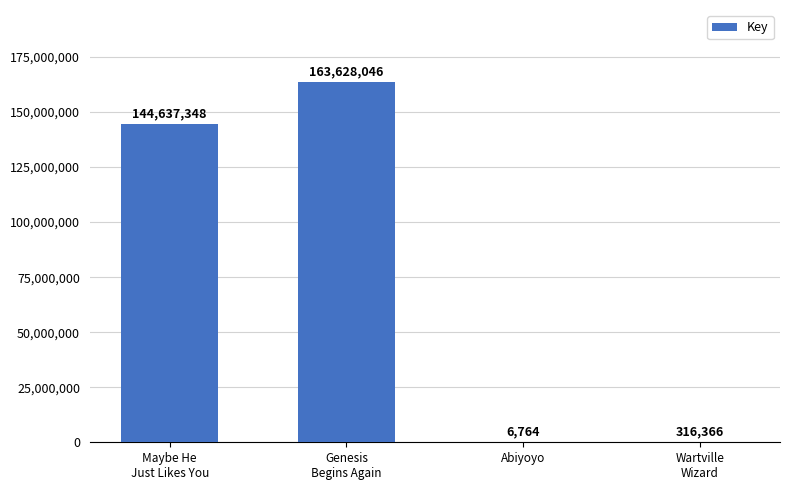

Count the number of categories in the chart.

4